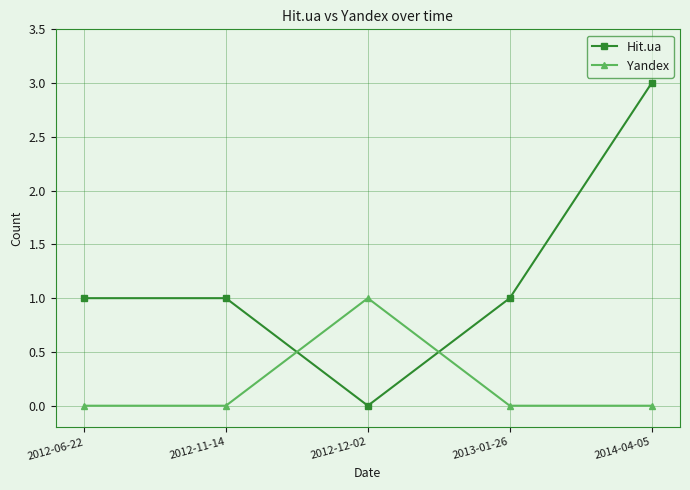

True or false: Hit.ua has a value of 1 at 2012-12-02.

False